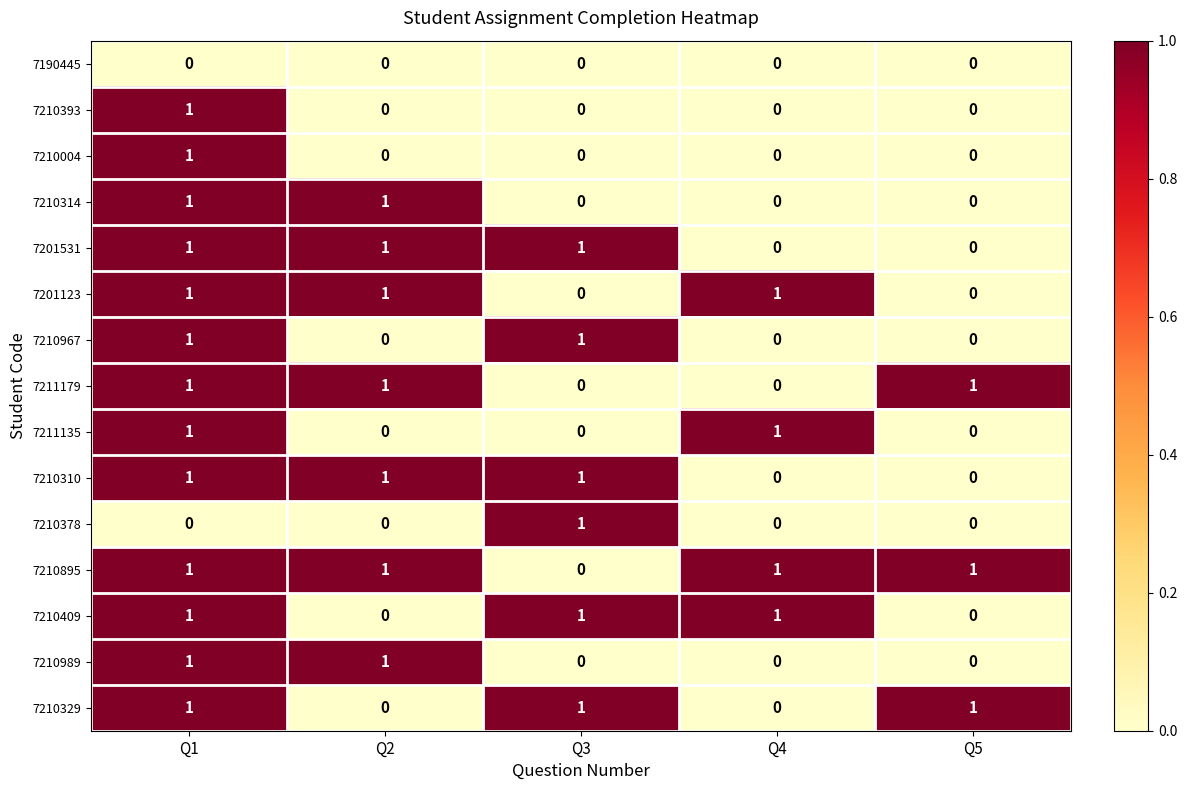

What is the sum of all 7201531 values?

3